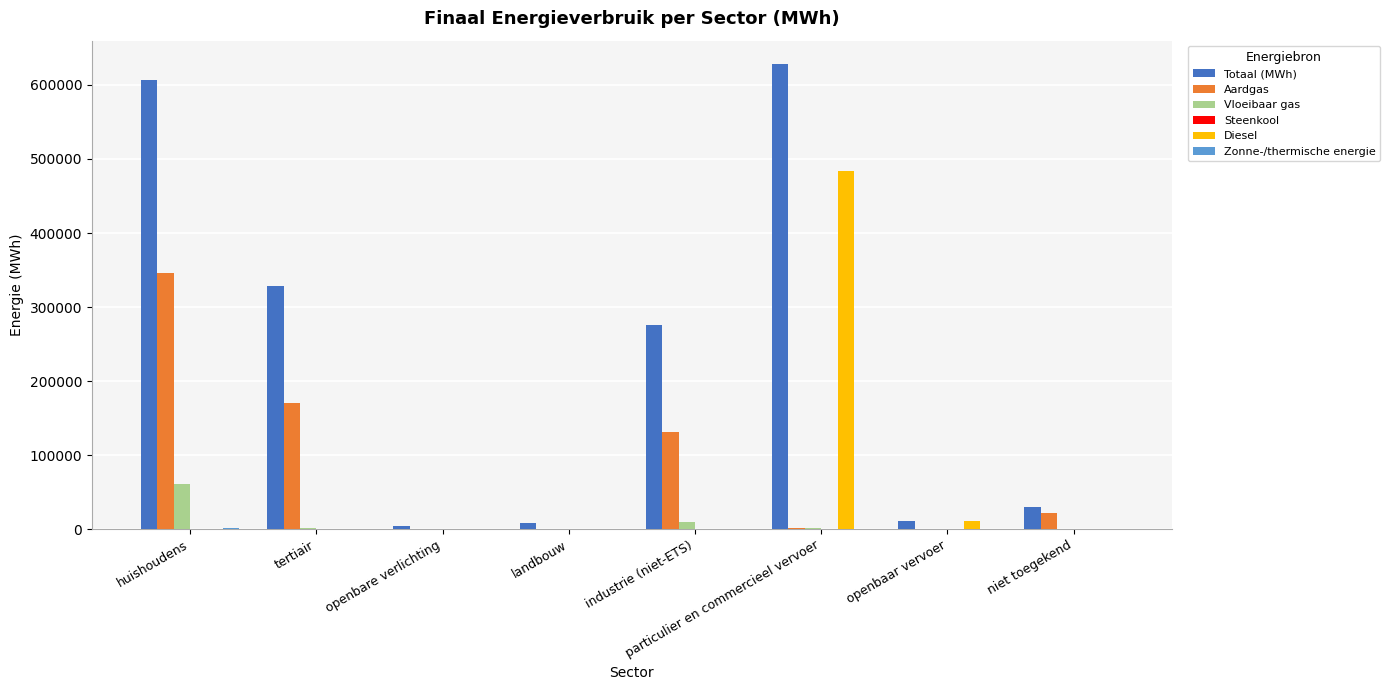

Between huishoudens and openbare verlichting, which series saw the biggest shift?

Totaal (MWh)